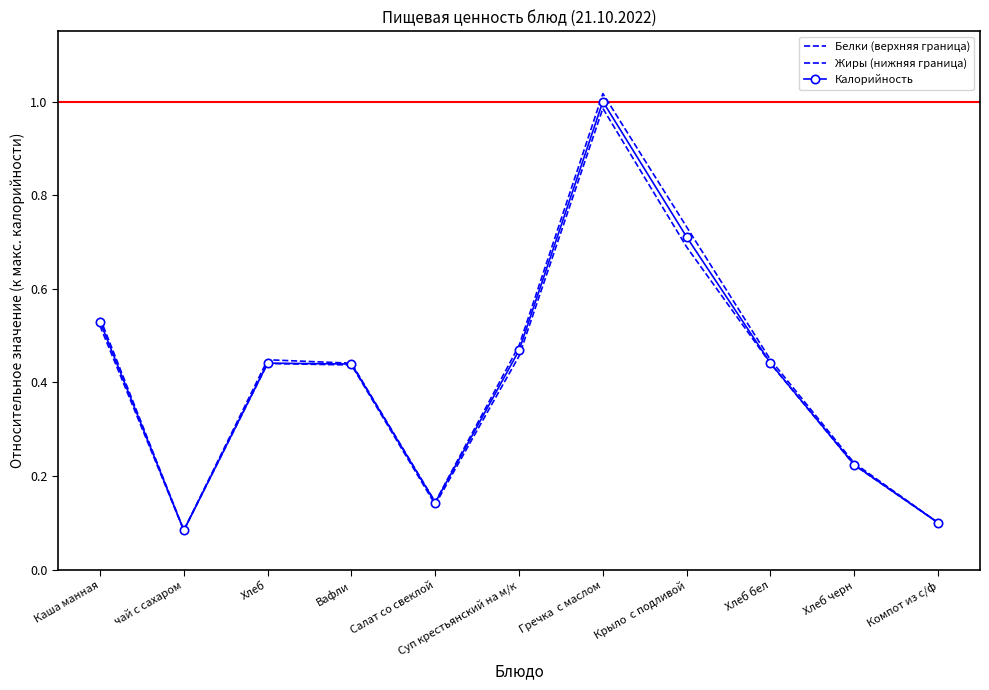

Which category has the lowest value in the Белки (верхняя граница) series?

чай с сахаром